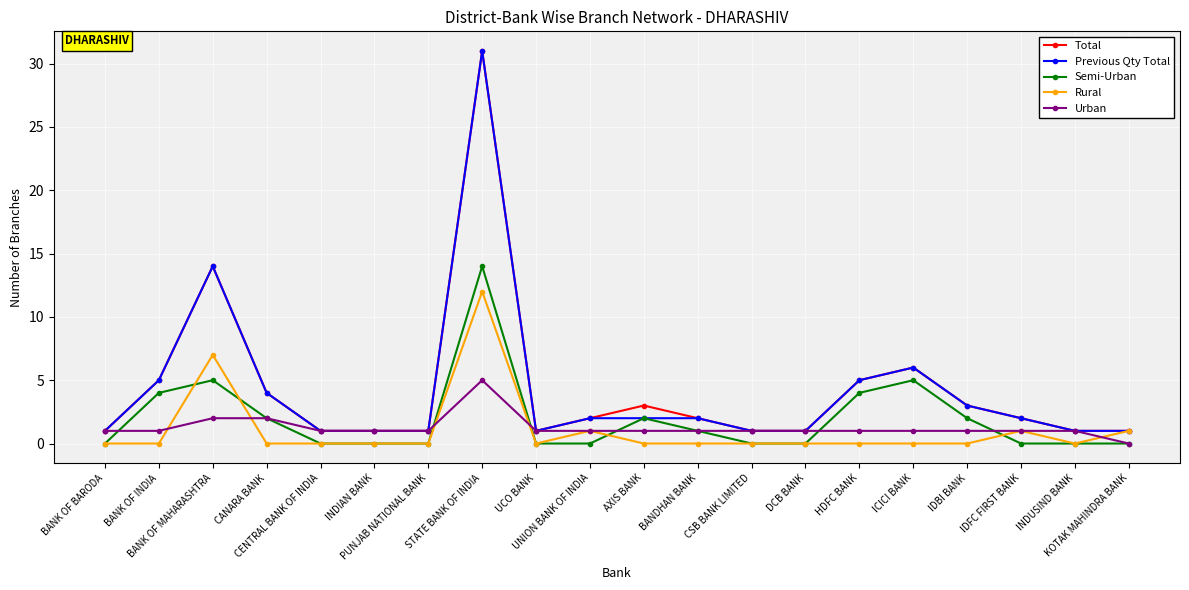

True or false: Semi-Urban and Total cross at least once.

False